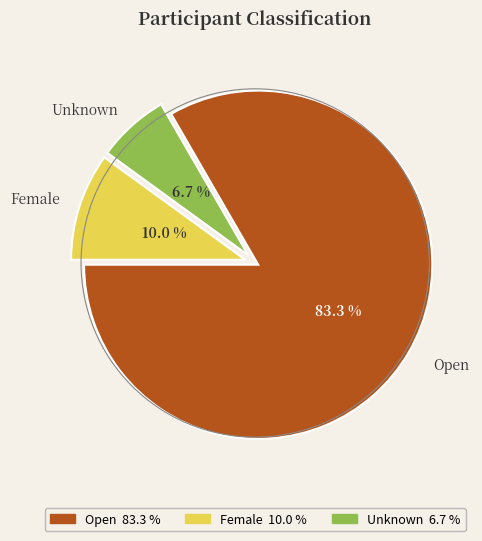

What is the smallest slice in the pie chart?

Unknown